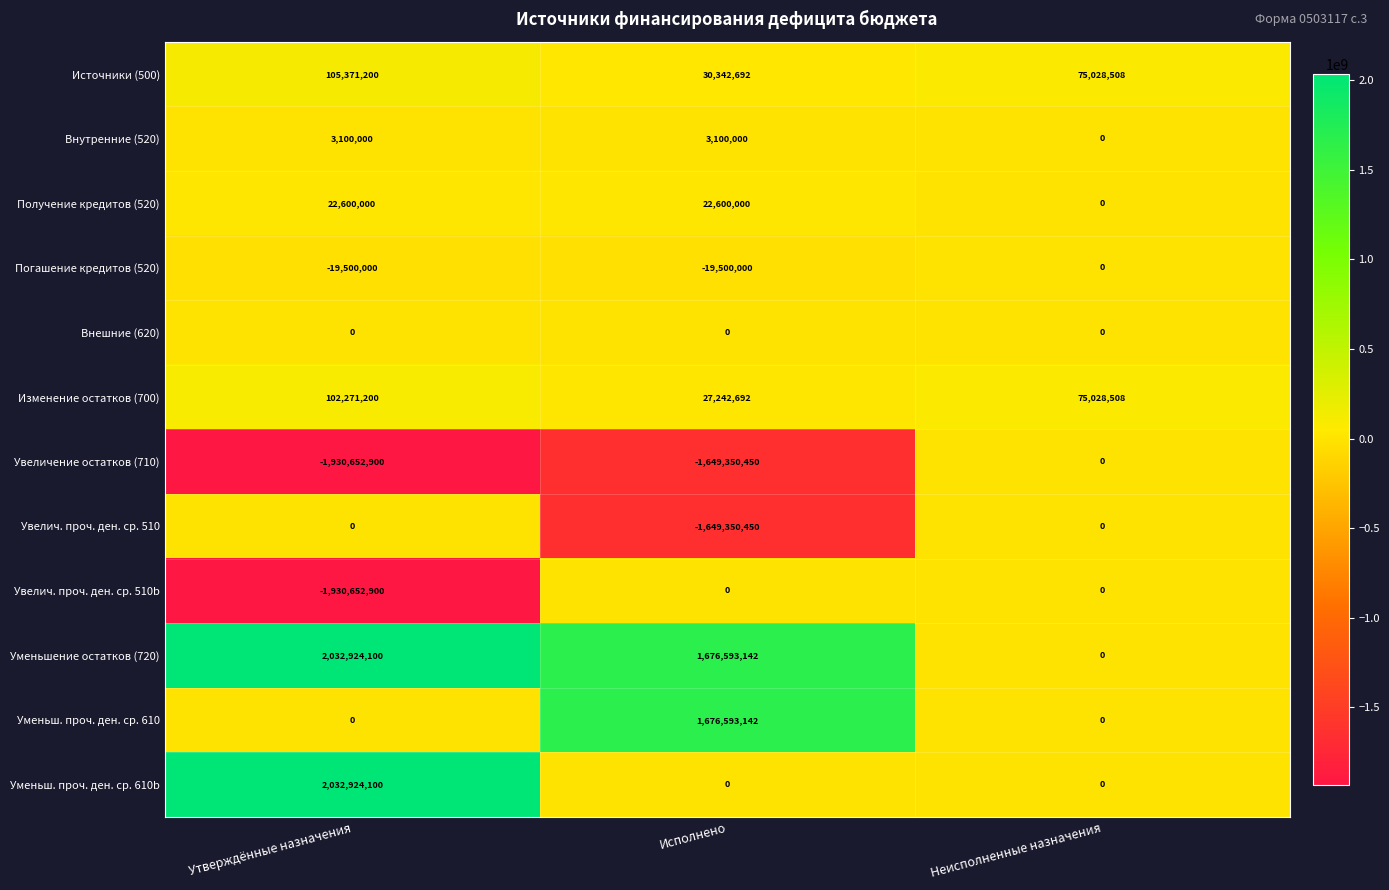

What is the difference between the highest and lowest values at Исполнено?

3325943592